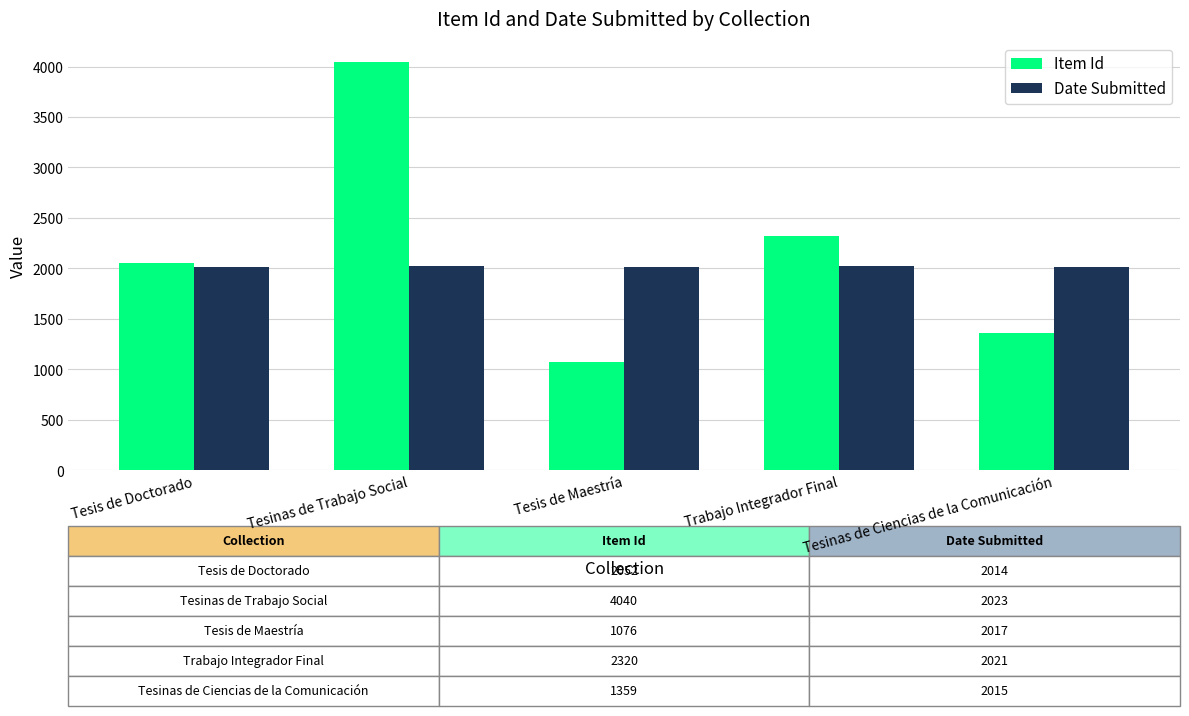

What are all the series names shown in the legend?

Item Id, Date Submitted